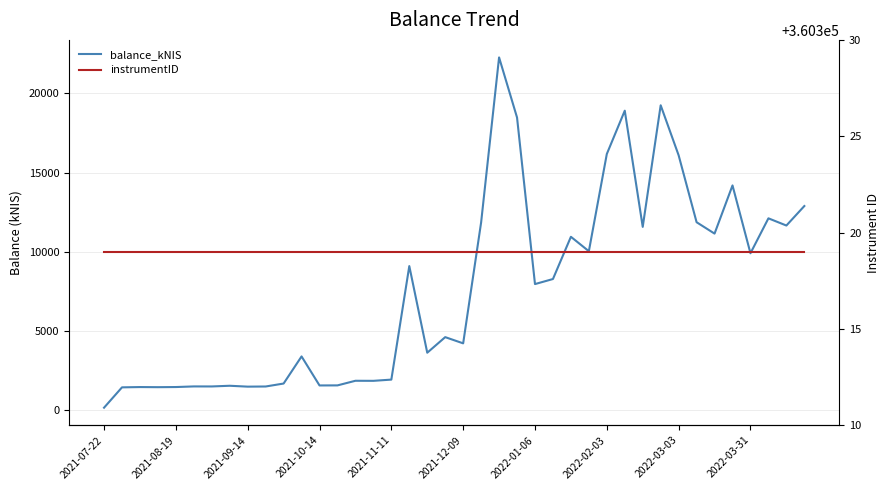

Rank the series at 2021-07-22 from lowest to highest value.

balance_kNIS, instrumentID